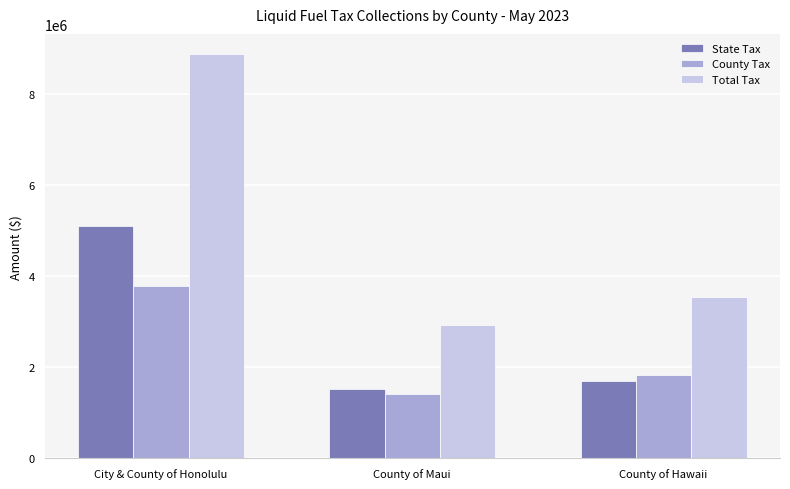

What is the difference between the maximum and minimum values in the Total Tax series?

5941531.6